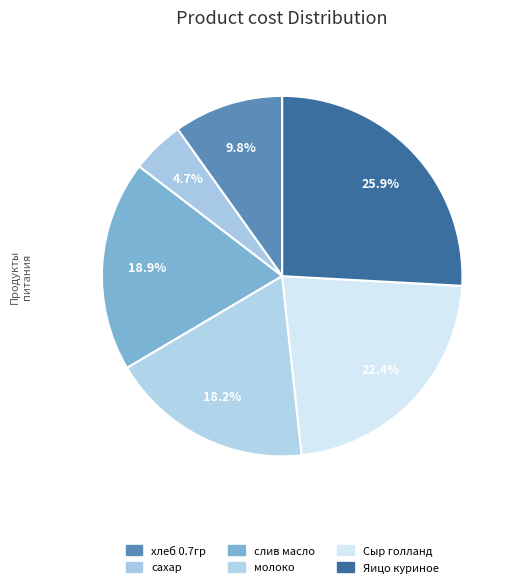

To the nearest percent, what is the difference between the сахар and слив масло slice percentages?

14%